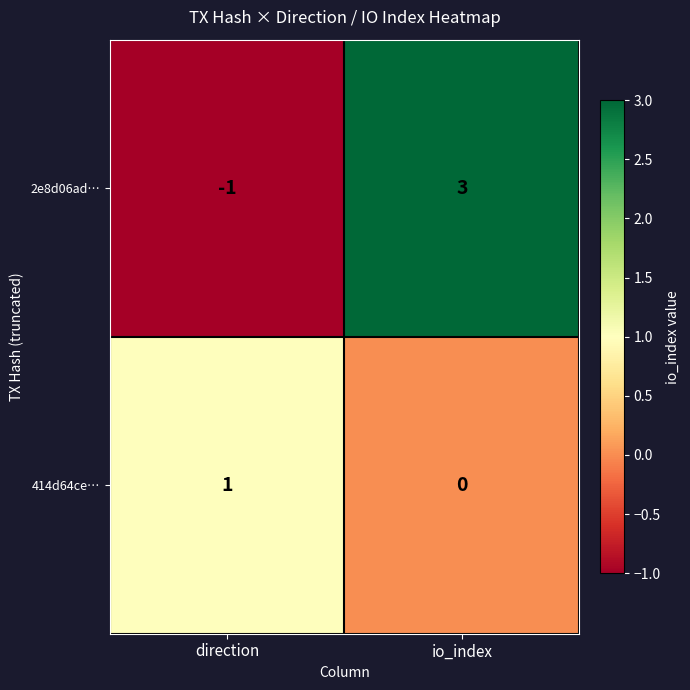

Which series changed the most between direction and io_index?

2e8d06ad…